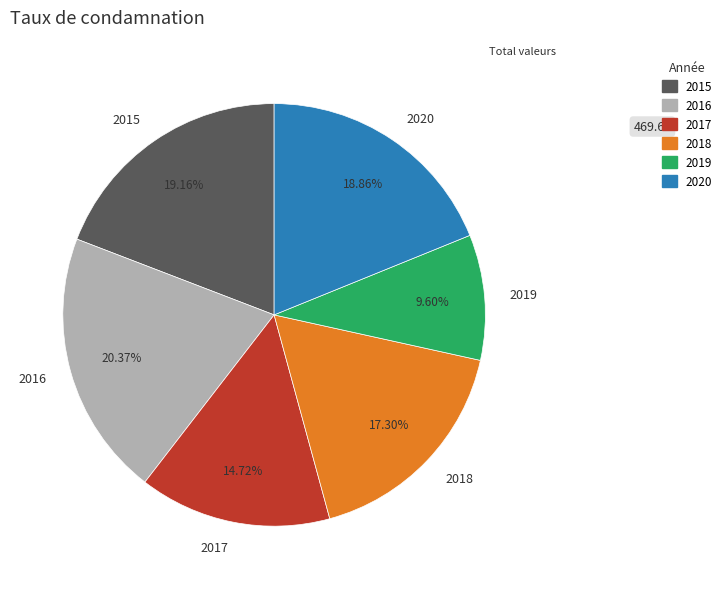

To the nearest percent, what is the combined percentage of 2020 and 2019?

28%